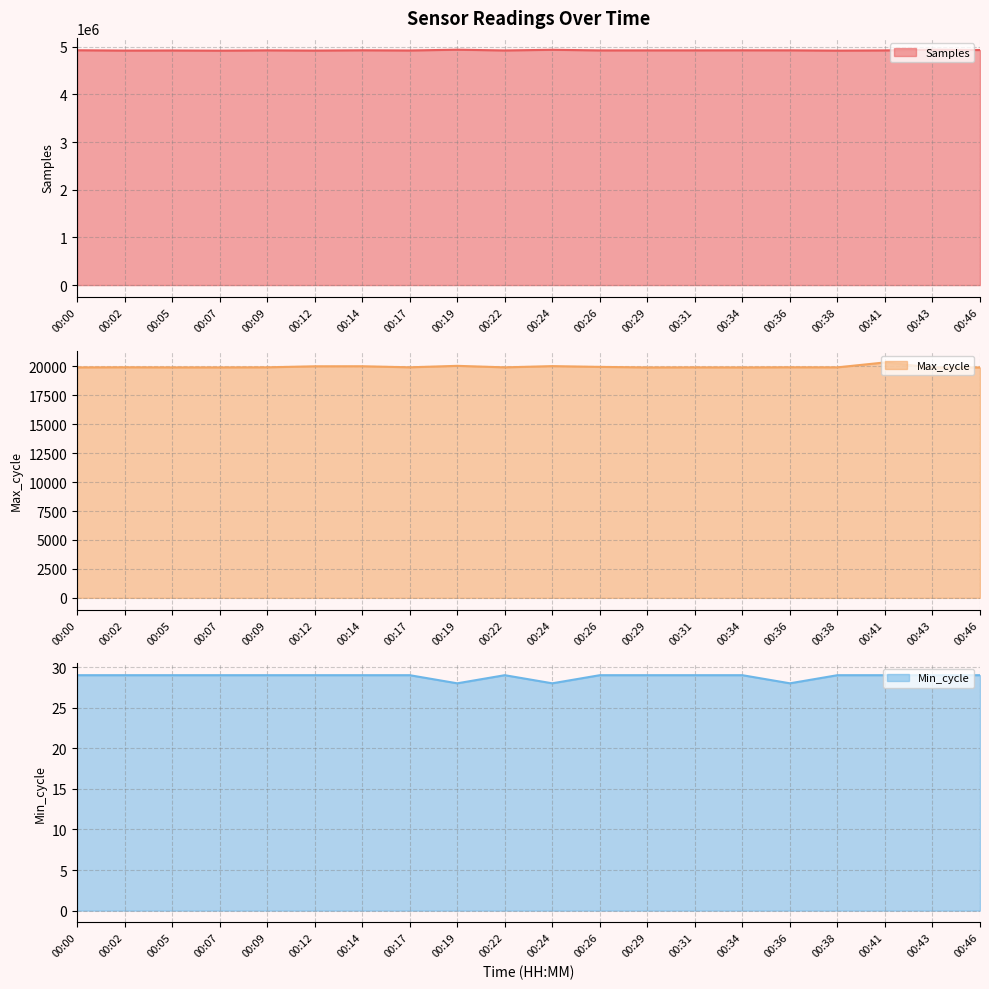

How many series are shown in this chart?

3